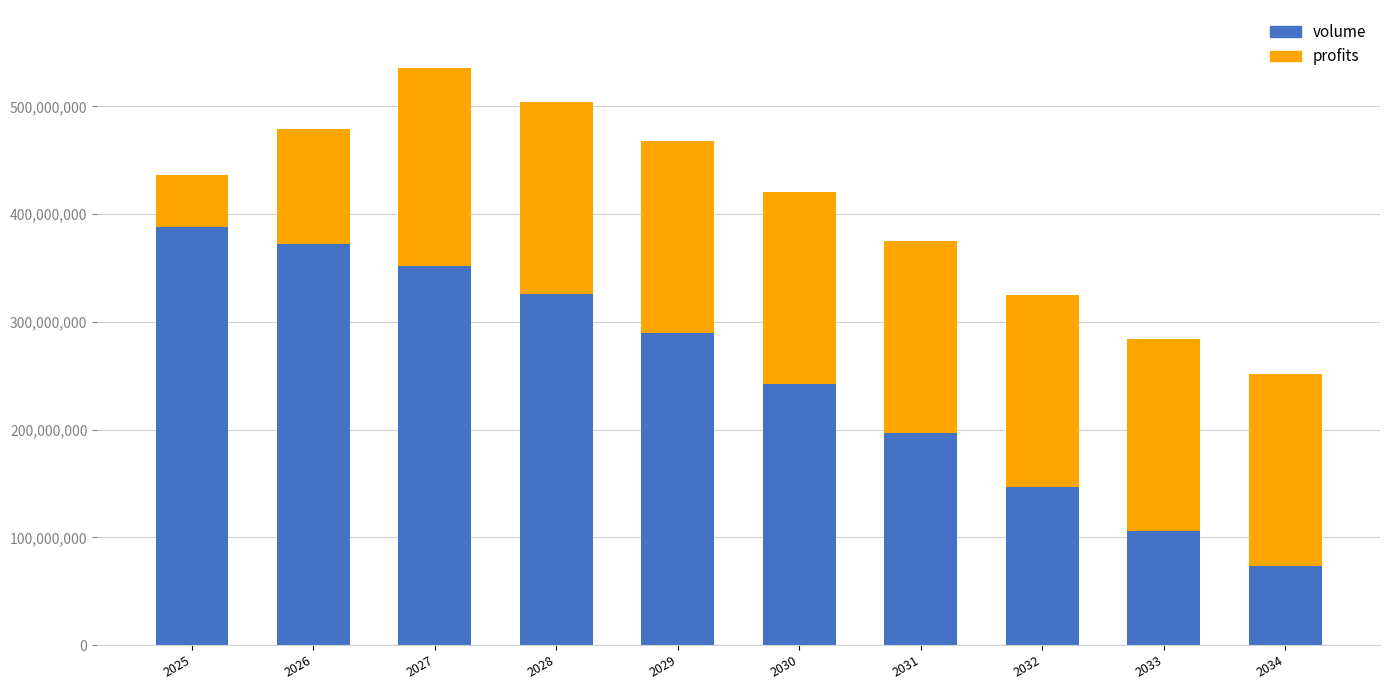

What value does the volume series have at 2028?

325526038.0